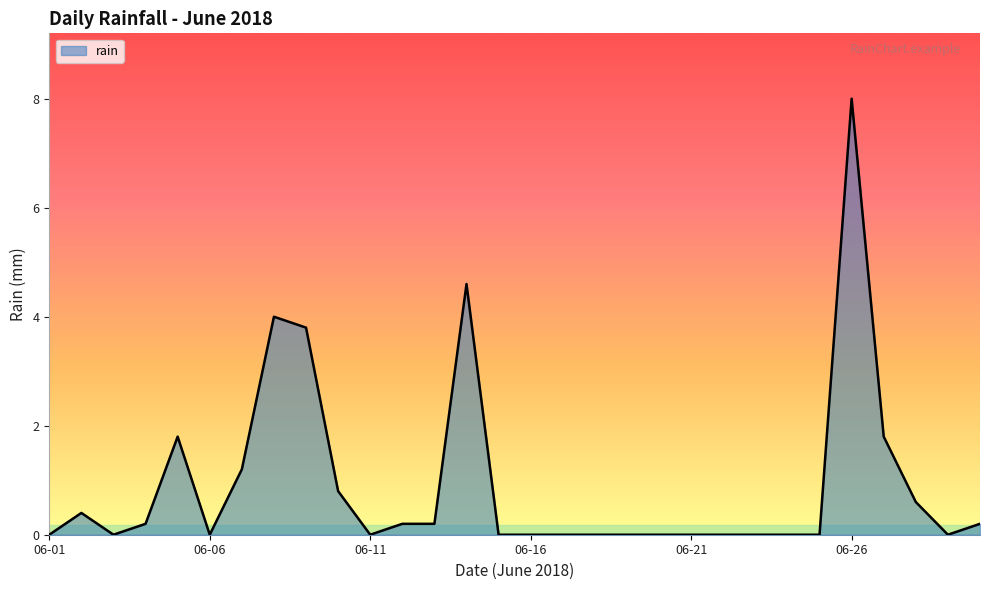

What is the greatest value displayed?

8.0